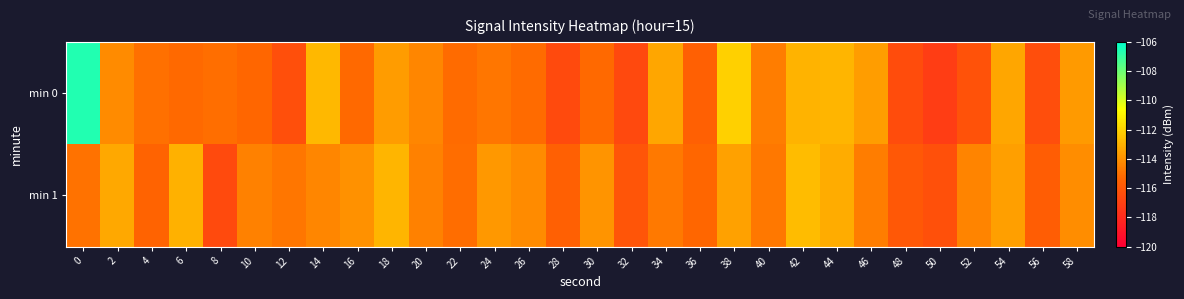

At 30, list the series in order from largest to smallest.

min 1, min 0